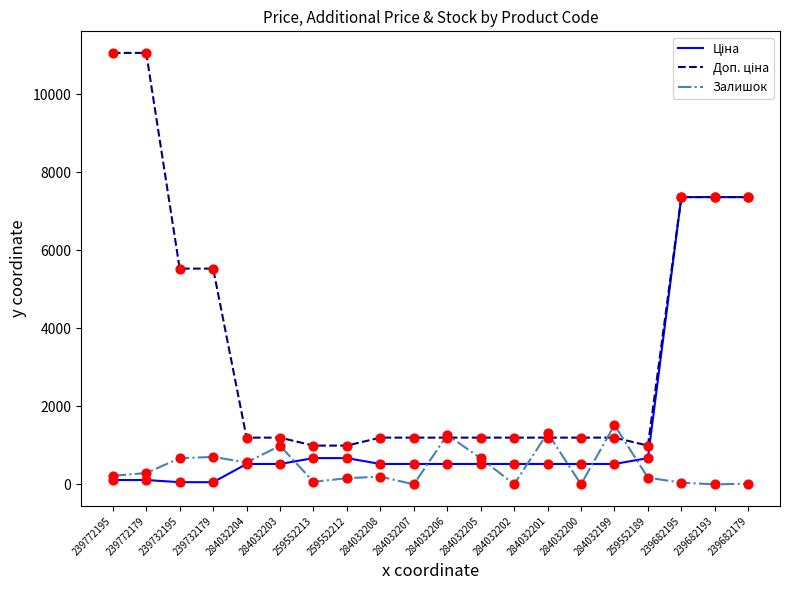

At how many categories does at least one series exceed 6804?

5